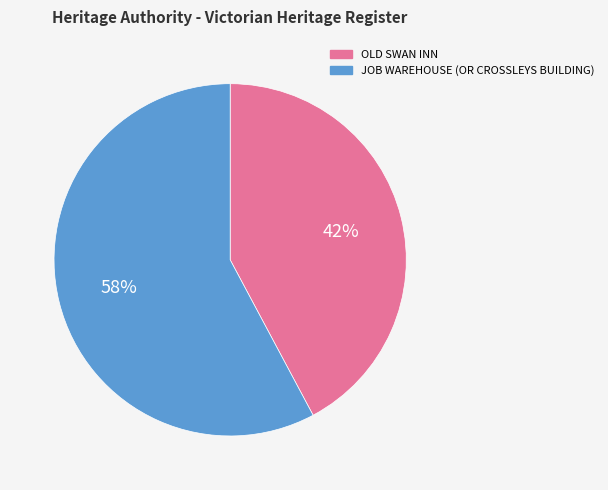

To the nearest percent, what percentage of the pie is OLD SWAN INN?

42%